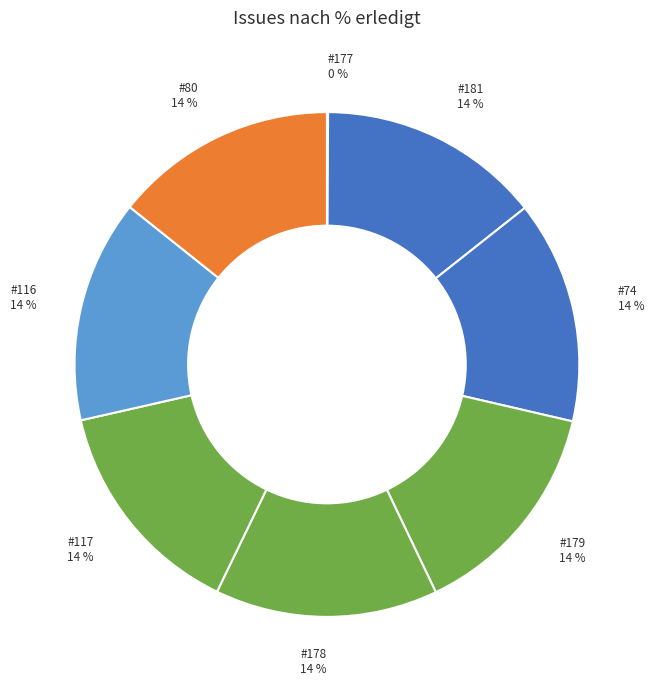

How many segments does this pie chart have?

8